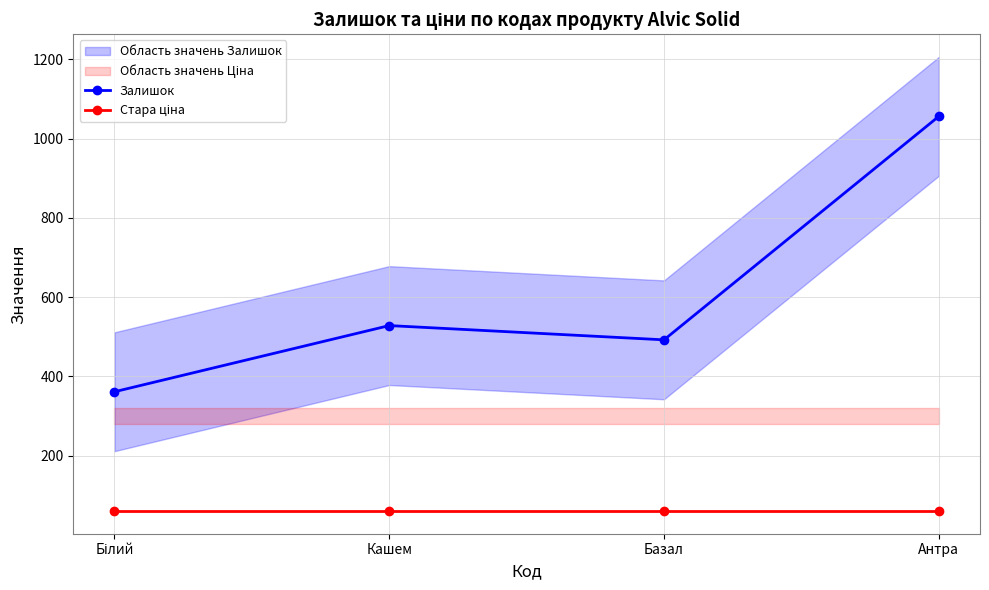

True or false: Залишок and Стара ціна cross at least once.

False